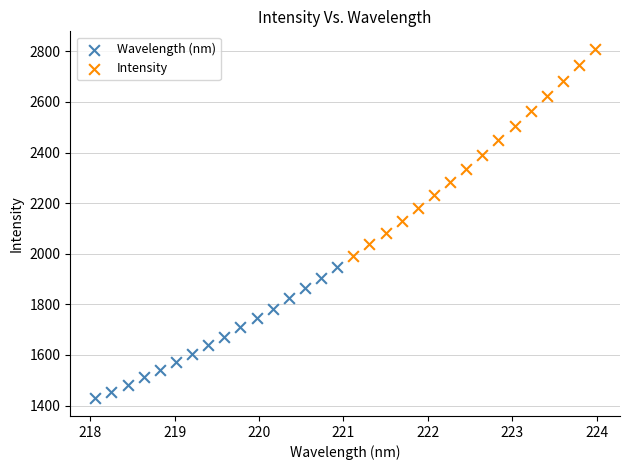

Which series reaches the minimum Y coordinate?

Wavelength (nm)